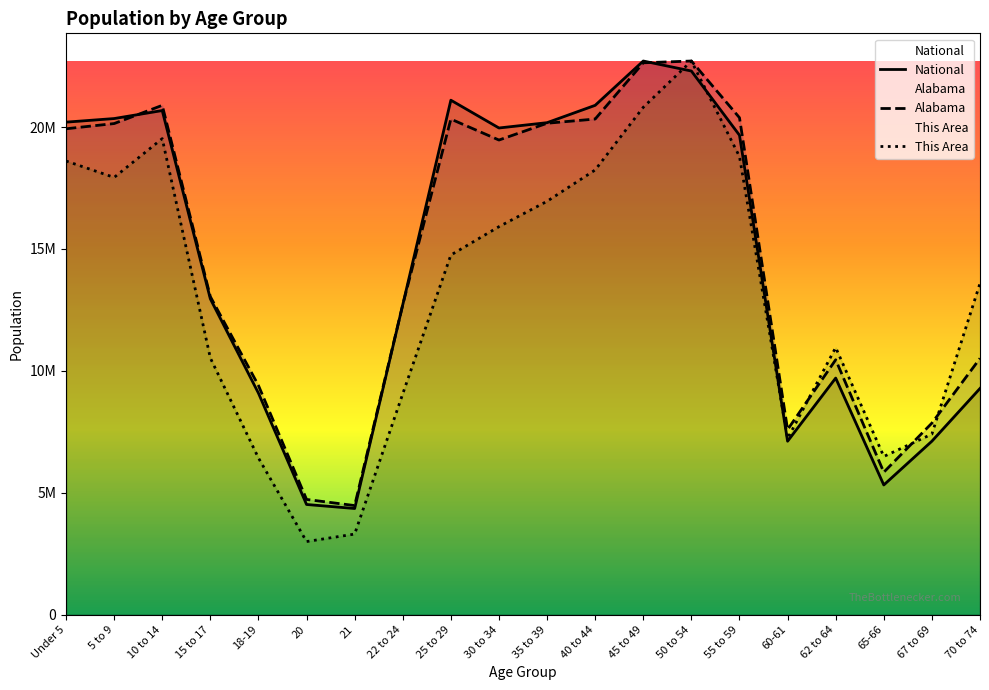

What is the value of the This Area point at the 15th from the left?

18791206.0